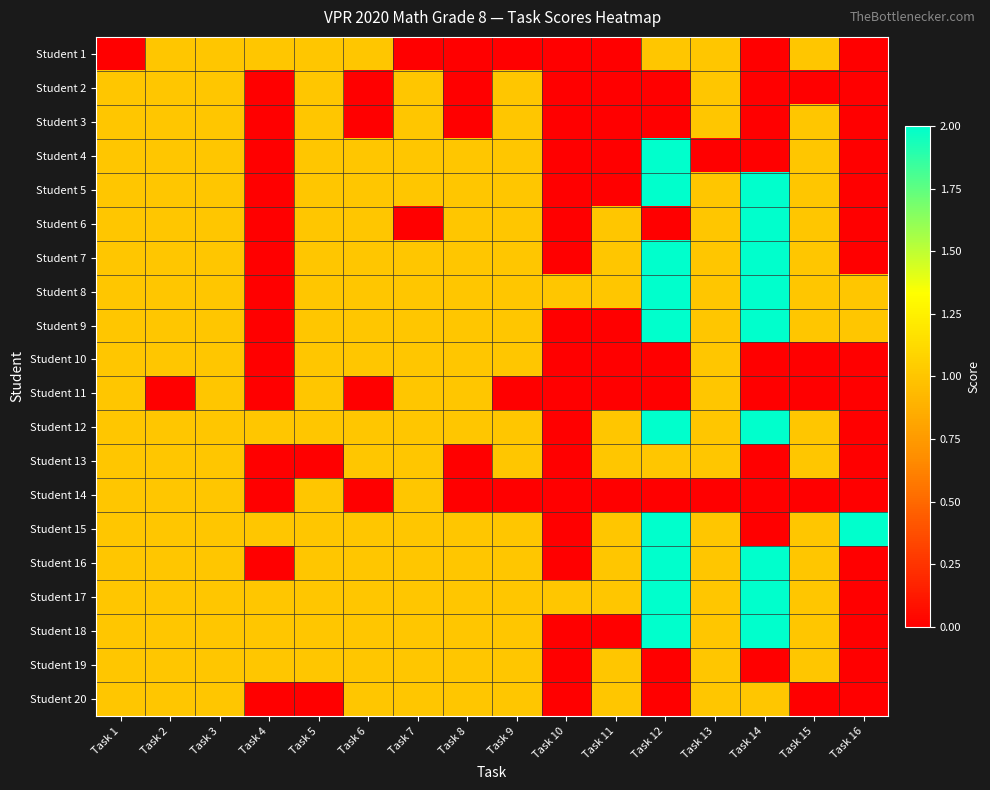

At Task 1, list the series in order from smallest to largest.

Student 1, Student 2, Student 3, Student 4, Student 5, Student 6, Student 7, Student 8, Student 9, Student 10, Student 11, Student 12, Student 13, Student 14, Student 15, Student 16, Student 17, Student 18, Student 19, Student 20